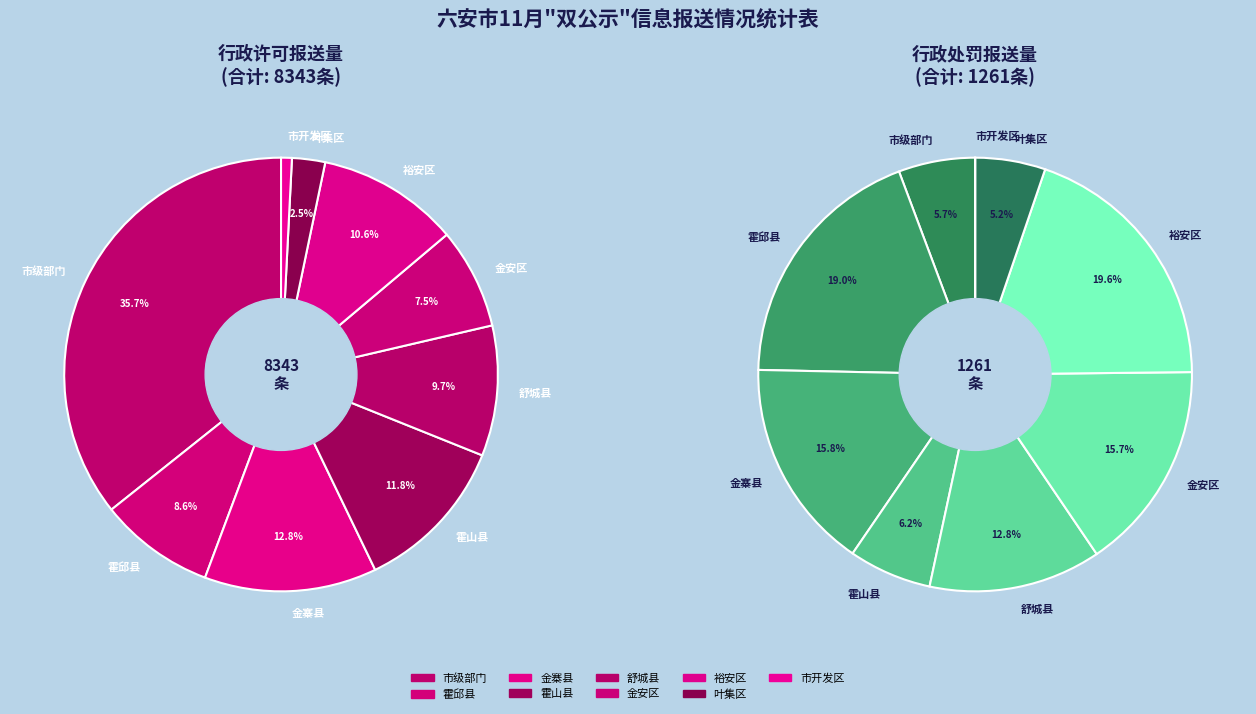

What is the largest slice in the pie chart?

市级部门-行政许可